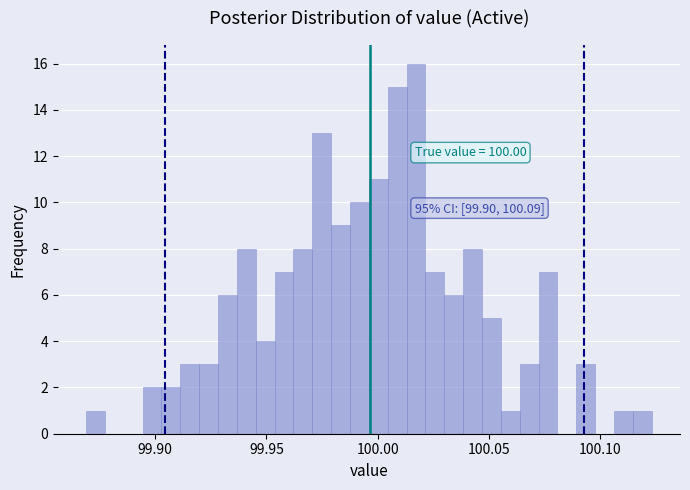

Read against the x-axis, roughly where is the centre of the tallest bar?

100.015